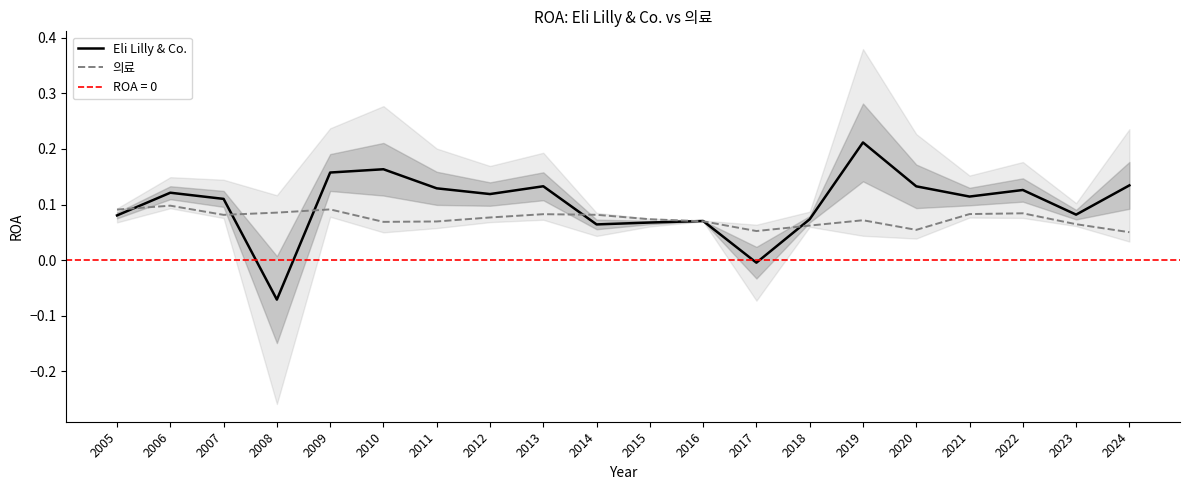

Is the value of Eli Lilly & Co. at 2023 greater than the value of 의료 at 2007?

Yes